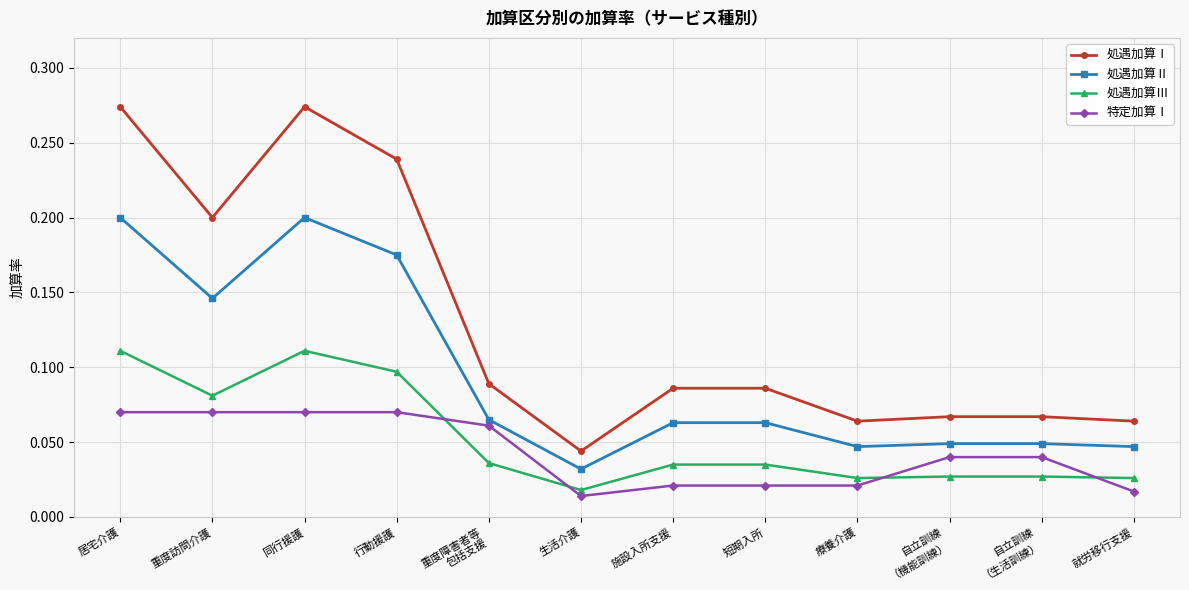

True or false: 特定加算Ⅰ and 処遇加算Ⅰ cross at least once.

False